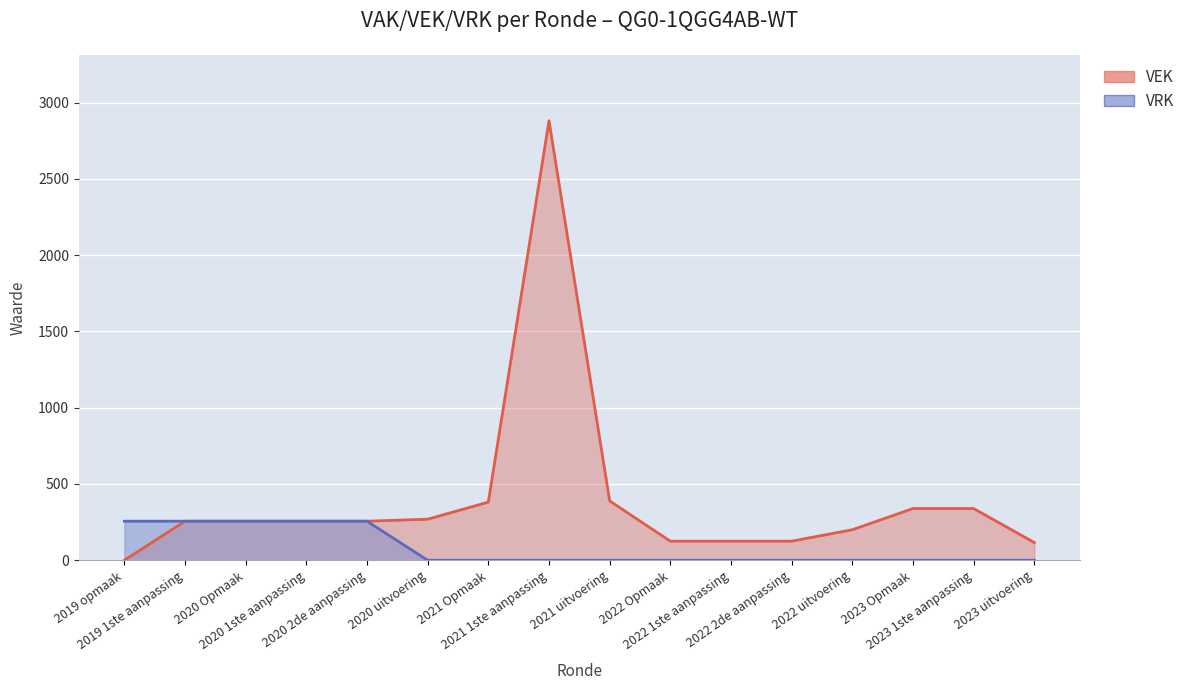

True or false: VRK has a value of 256 at 2019 opmaak.

True